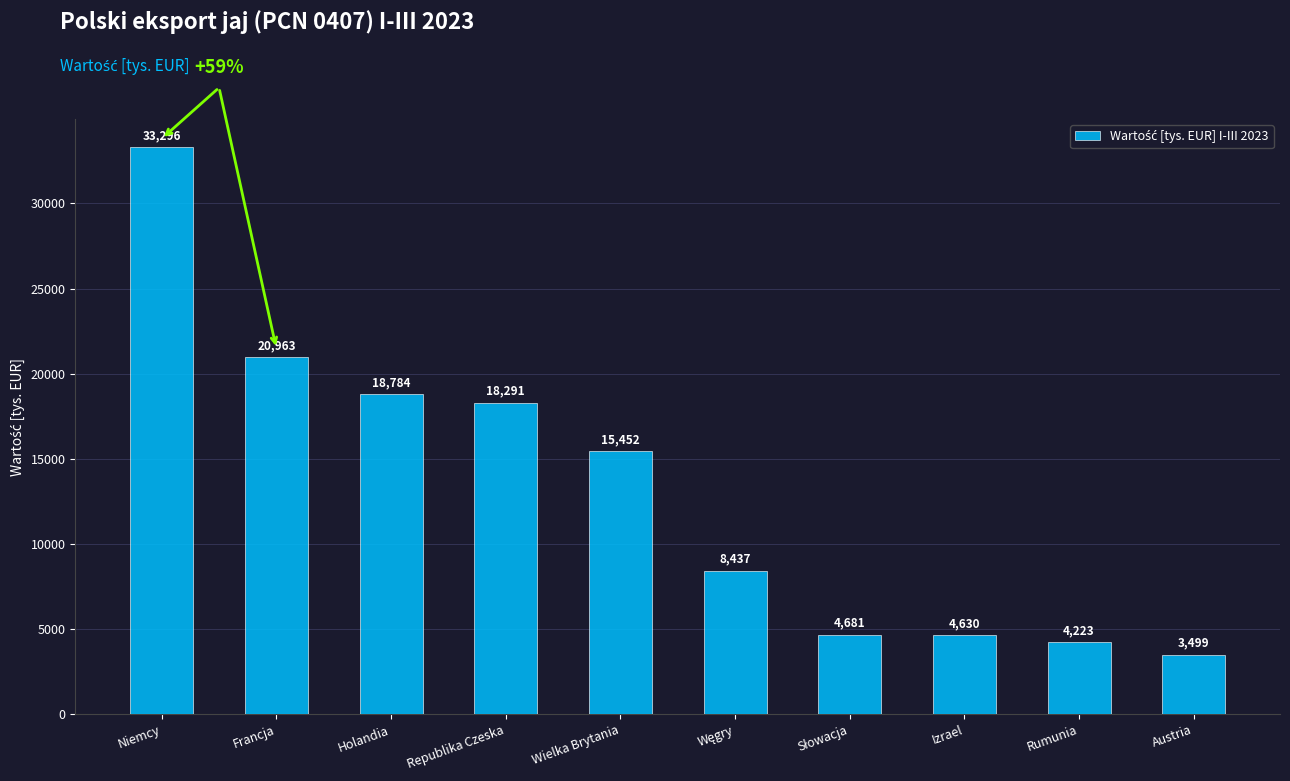

Where is the data nearest to the value 18397?

Republika Czeska